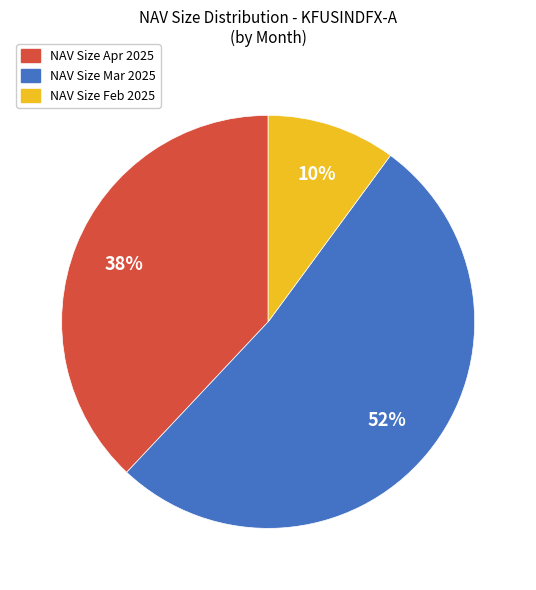

Combined, do NAV Size Apr 2025 and NAV Size Feb 2025 account for over 50%?

No